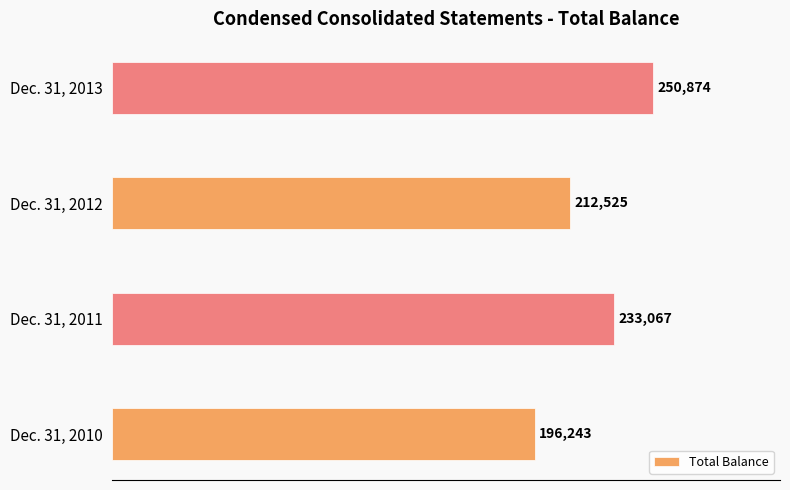

Which has a higher value, Dec. 31, 2010 or Dec. 31, 2012?

Dec. 31, 2012